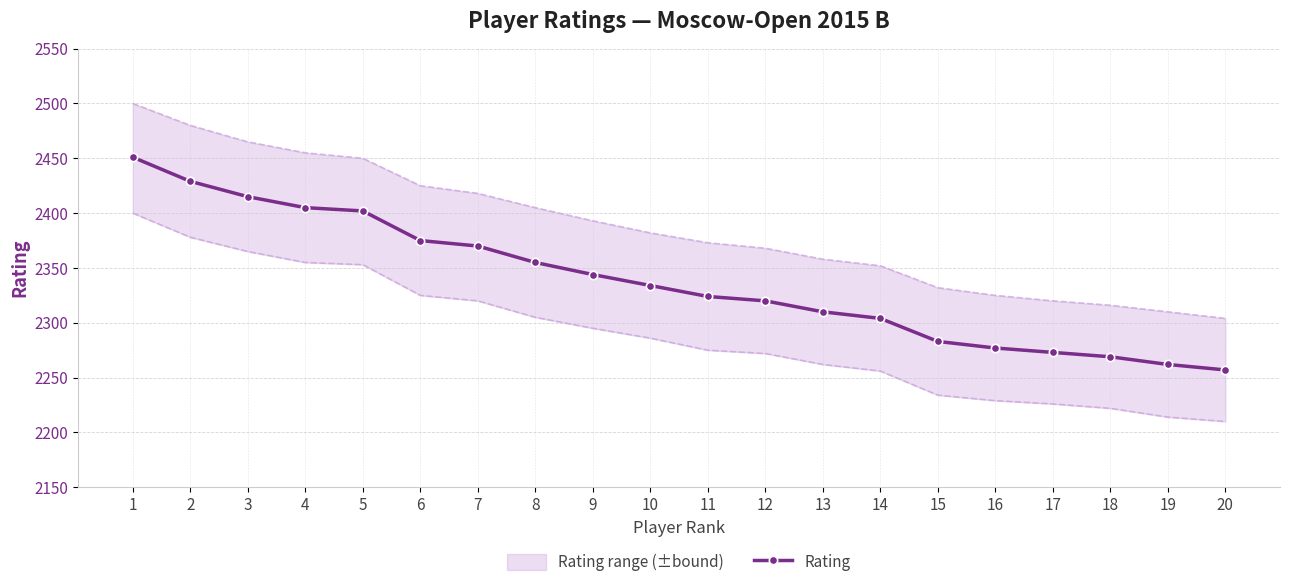

How many data points does each series have?

20